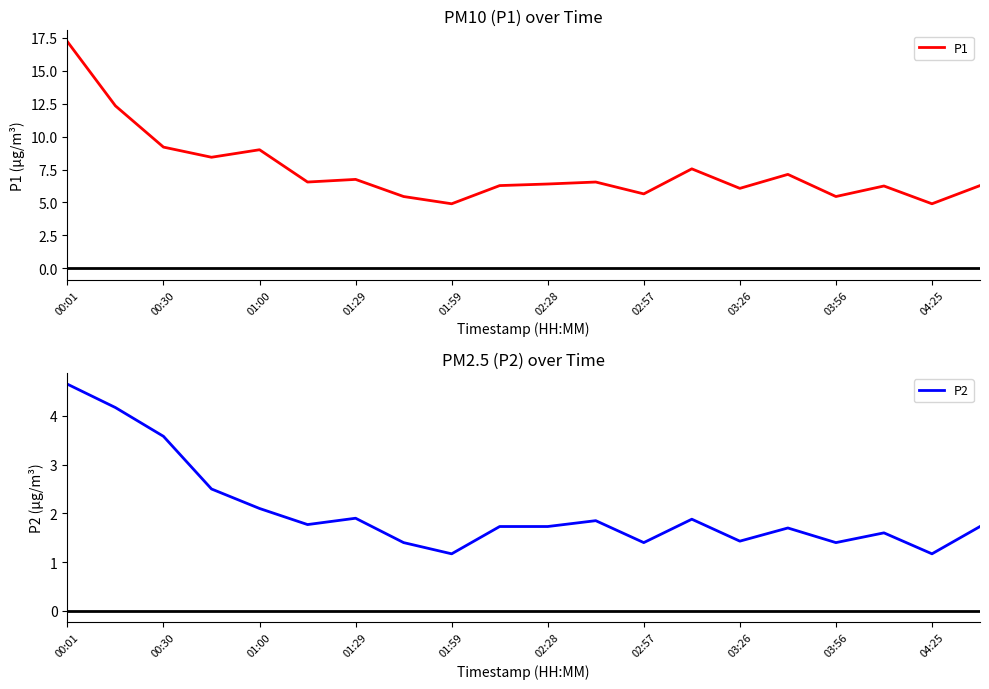

What is the maximum value for P1?

17.2